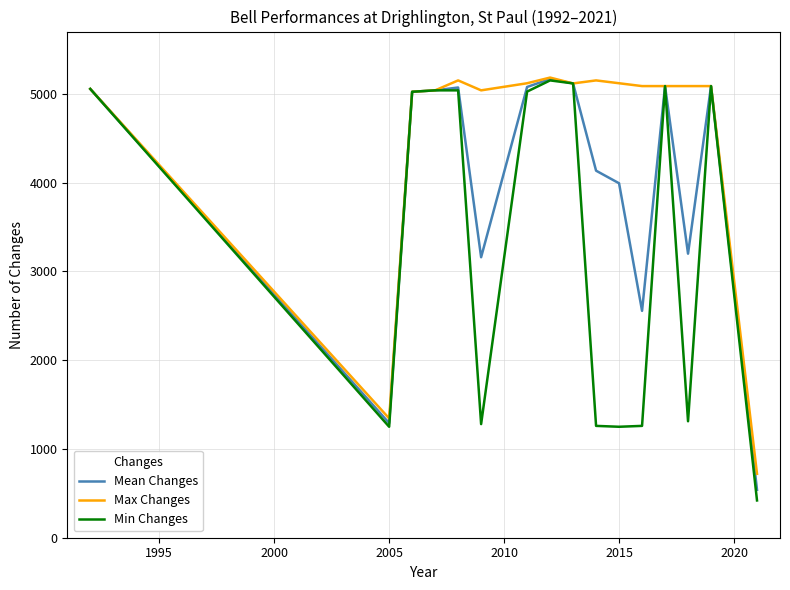

Rank the series by their average value, from lowest to highest.

Min Changes, Mean Changes, Max Changes